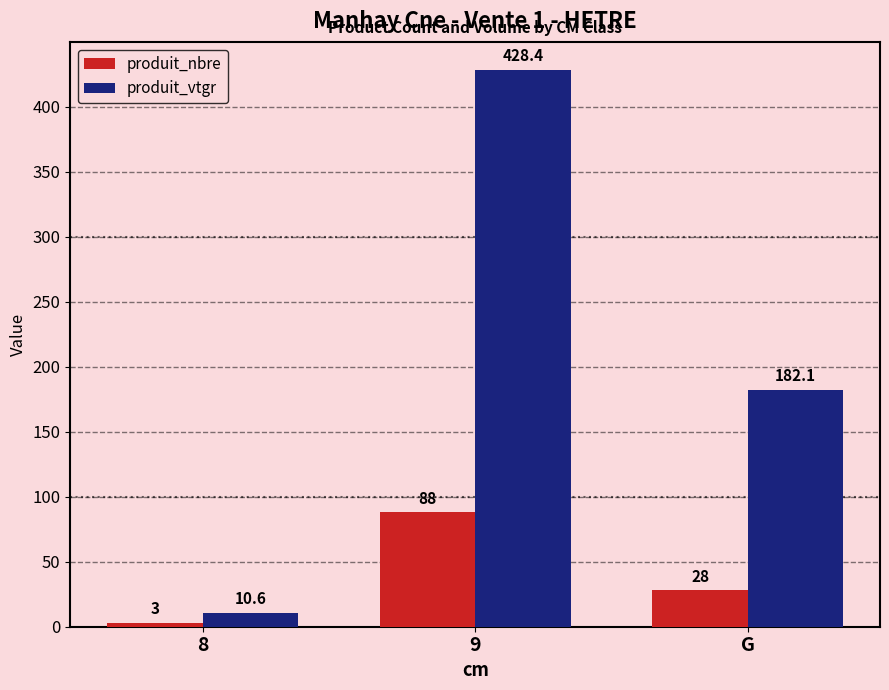

At how many categories does at least one series exceed 42?

2